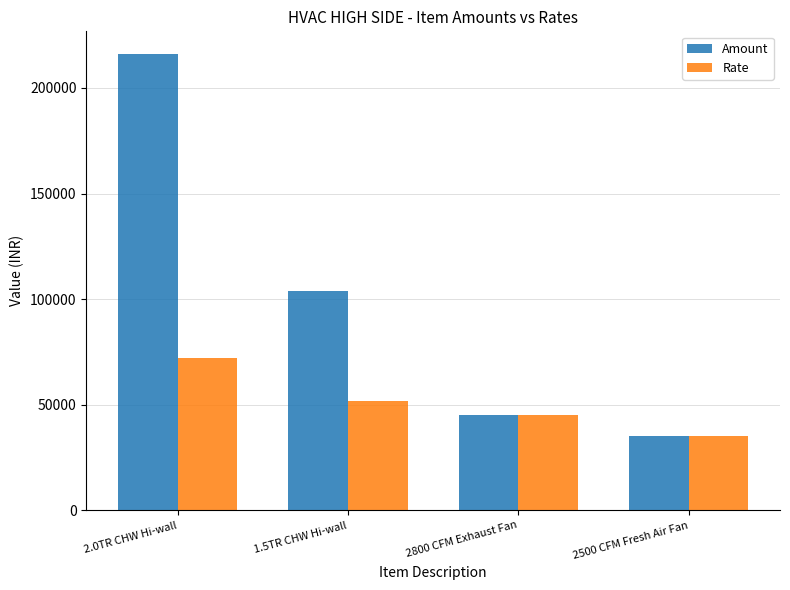

At which label does Rate reach its minimum?

2500 CFM Fresh Air Fan